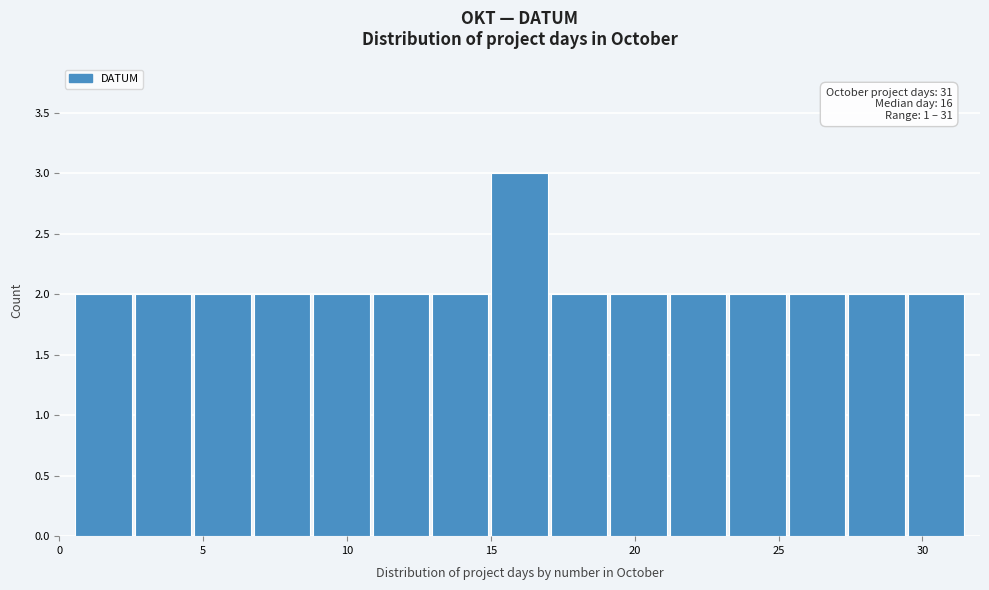

Over which range of the x-axis is the bar tallest?

15.0 to 17.0